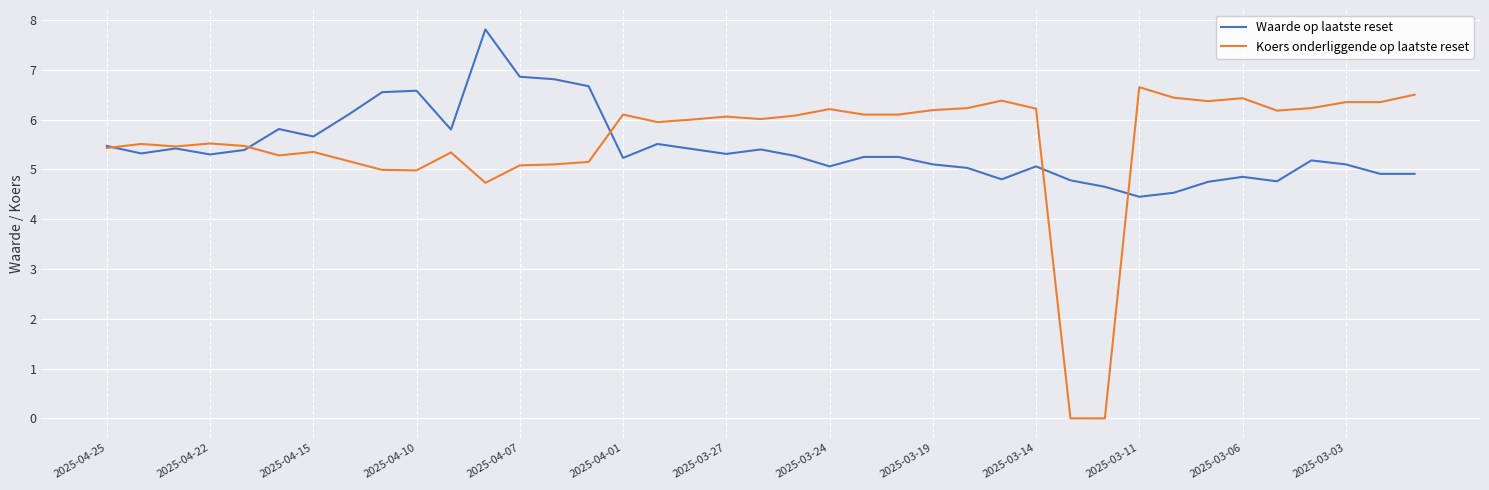

True or false: Koers onderliggende op laatste reset has more than 0 interior local peaks.

True